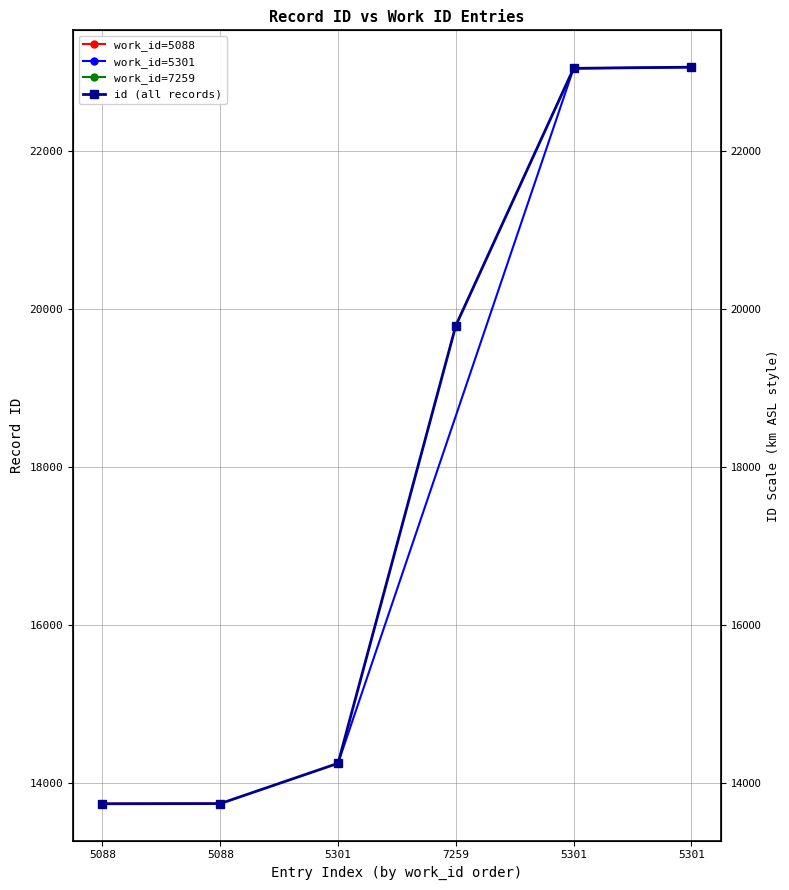

What is the difference between the second highest and second lowest values?

9307